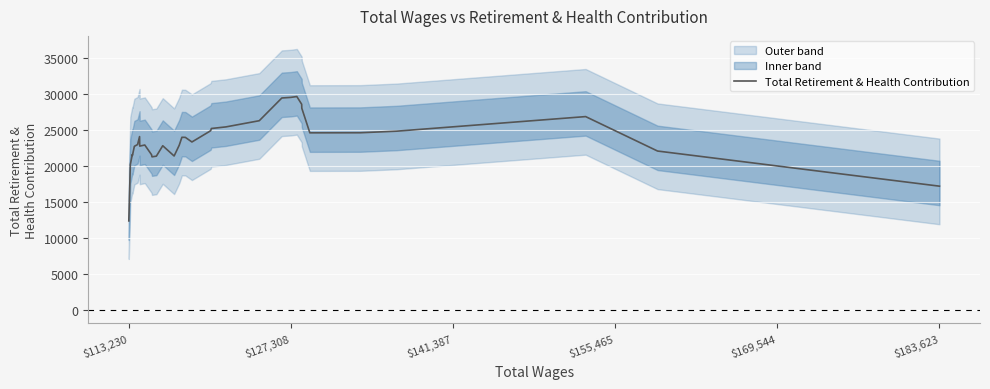

Which category has the lowest value in the Total Retirement & Health Contribution series?

$113,230